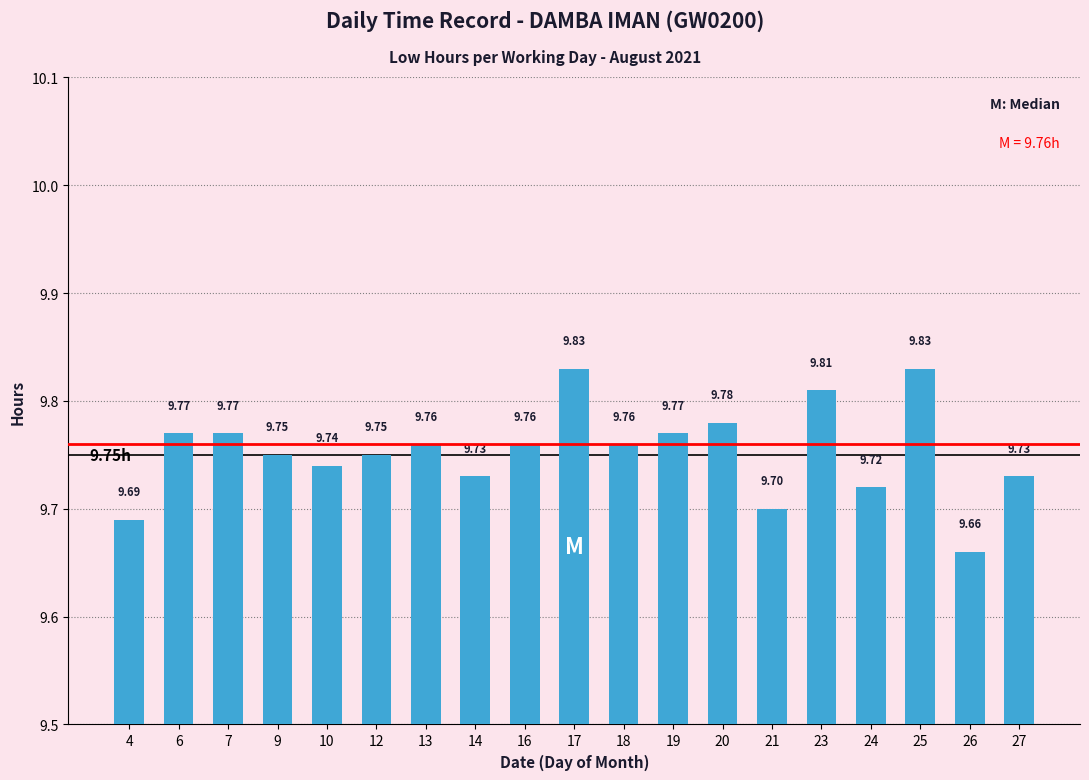

Between 9 and 6, which is larger?

6